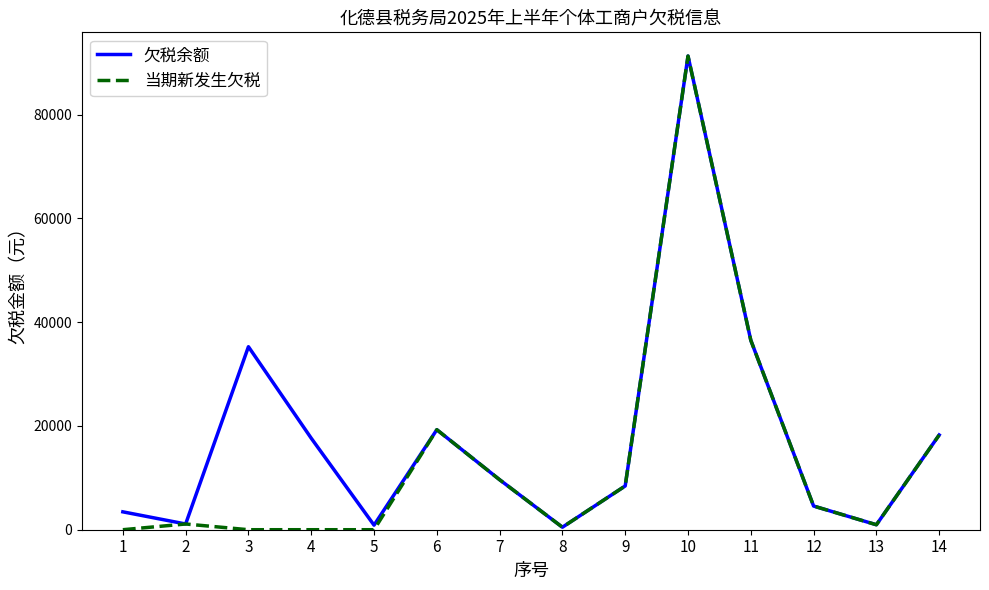

What is the difference between the second highest and minimum values in the 欠税余额 series?

36032.5